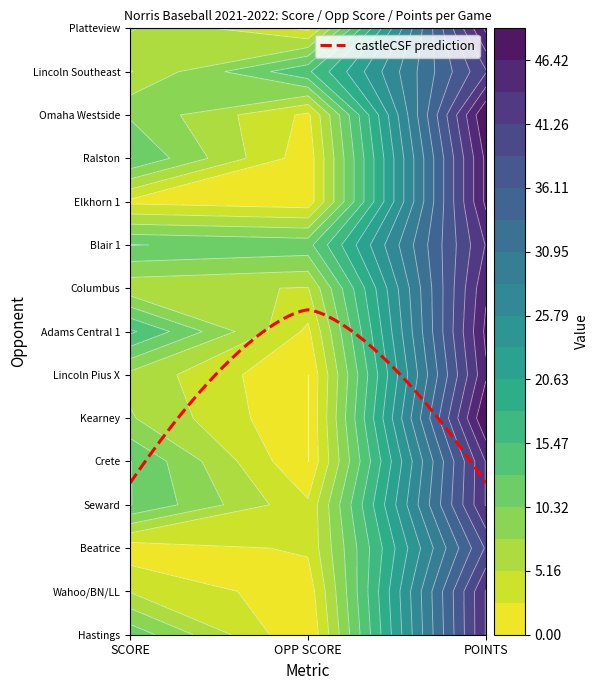

What is the average value of the Lincoln Pius X series?

18